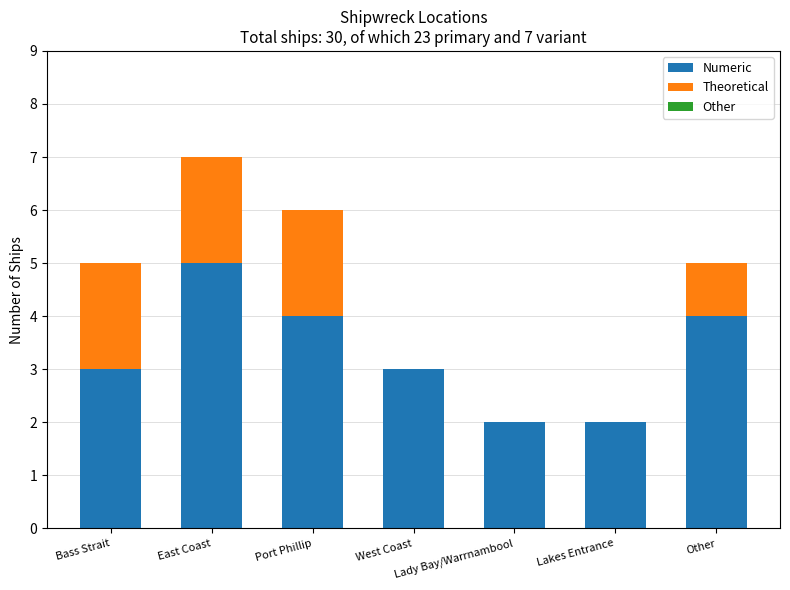

At which category is the sum across all series the highest?

East Coast